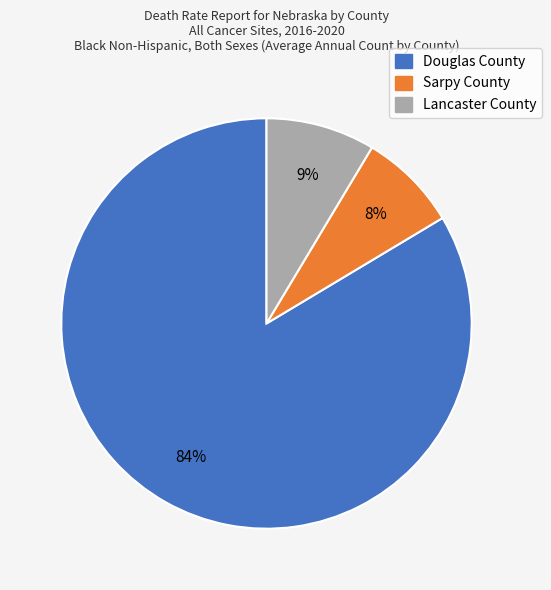

Is it true that Lancaster County is 1% of the pie?

False